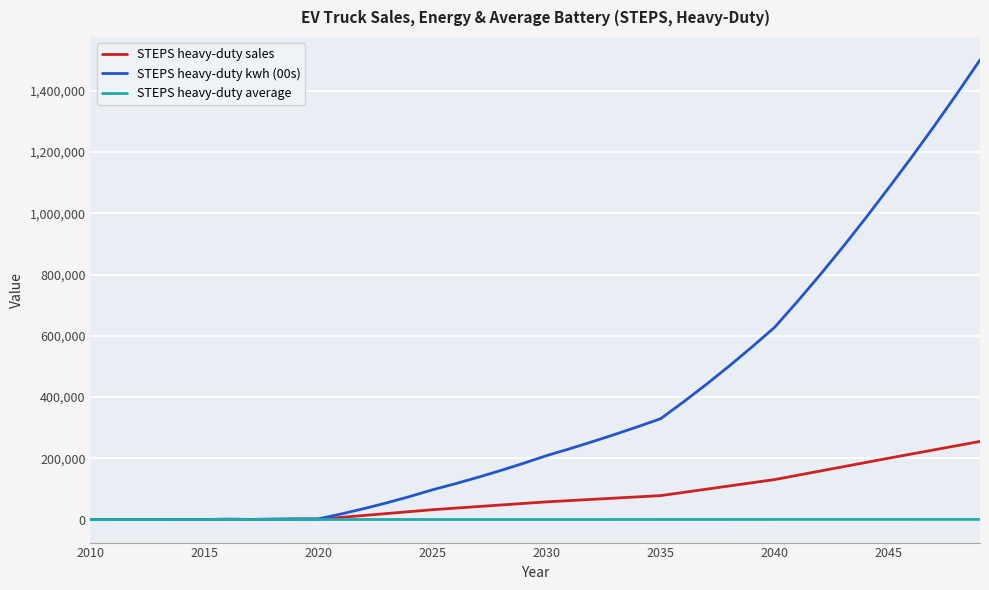

Rank the series by their average value, from highest to lowest.

STEPS heavy-duty kwh (00s), STEPS heavy-duty sales, STEPS heavy-duty average